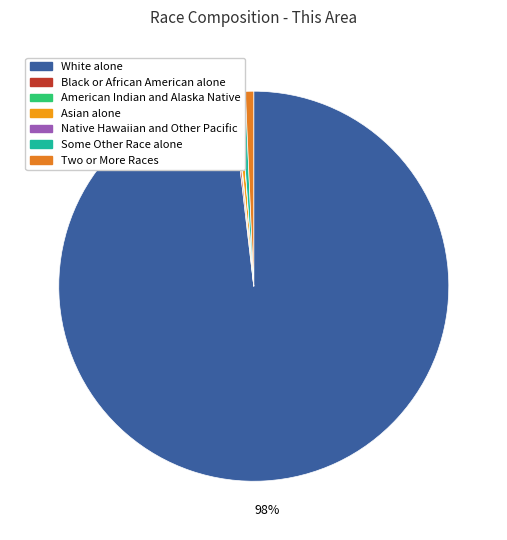

Which has a higher value, Native Hawaiian and Other Pacific or Asian alone?

Asian alone